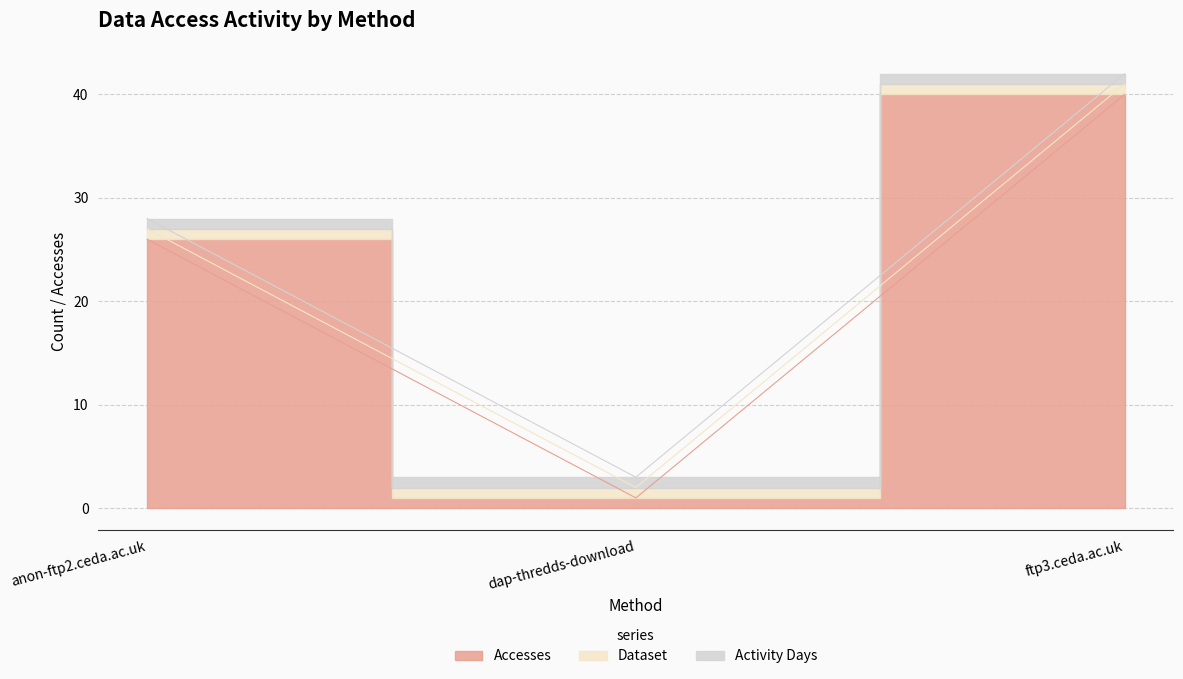

What is the difference between the maximum and minimum values in the Accesses series?

39